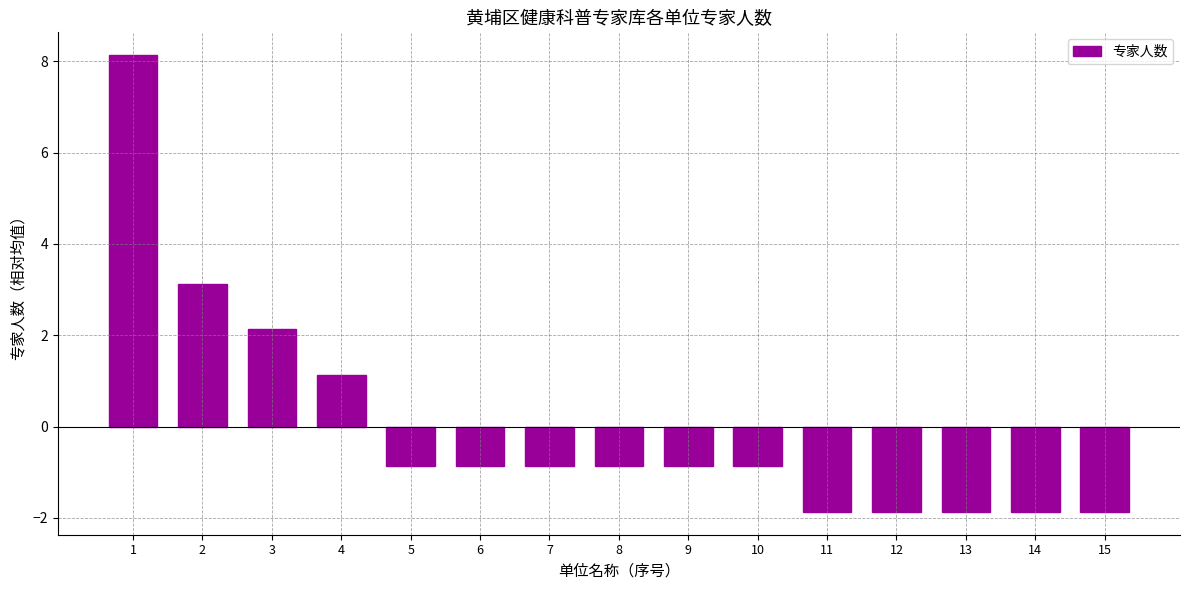

Which has a higher value, 4 or 12?

4